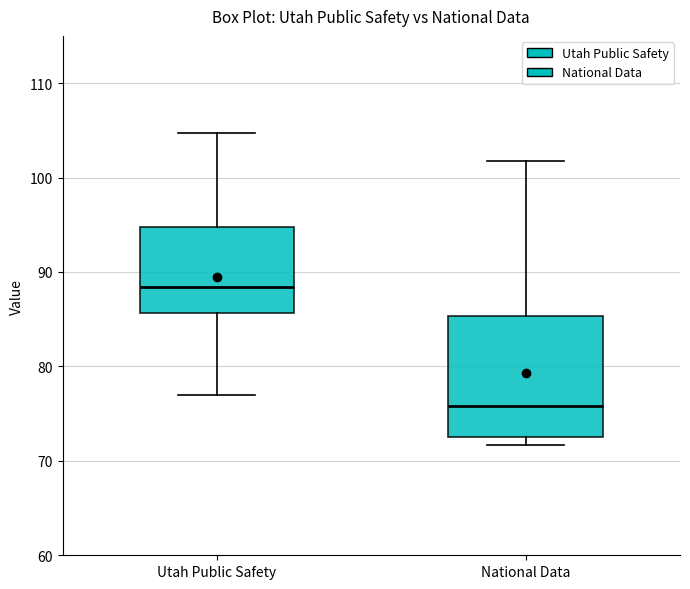

Comparing the boxes themselves (not the whiskers), which one is the tallest?

National Data